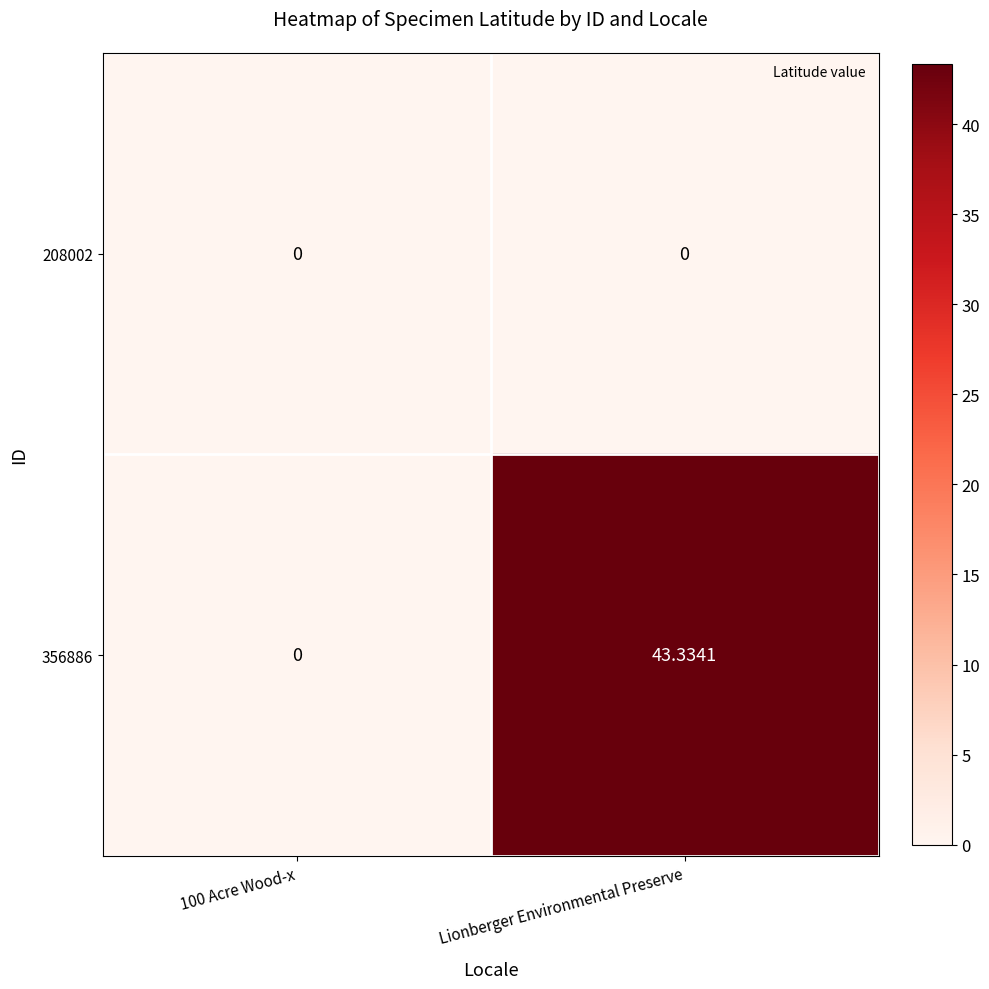

Which series changed the most between 100 Acre Wood-x and Lionberger Environmental Preserve?

356886